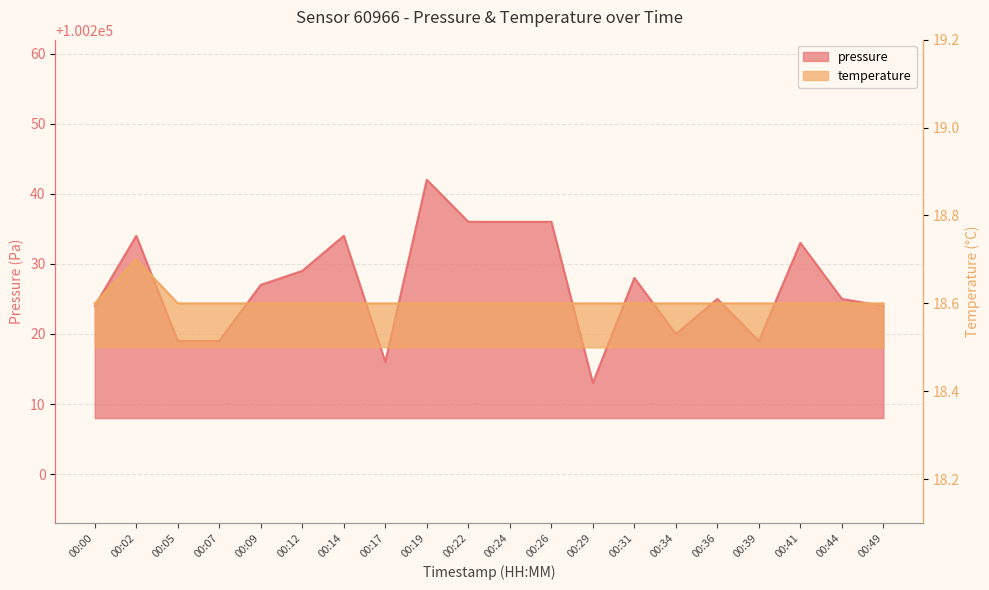

What is the difference between the highest and lowest values at 00:39?

100200.4